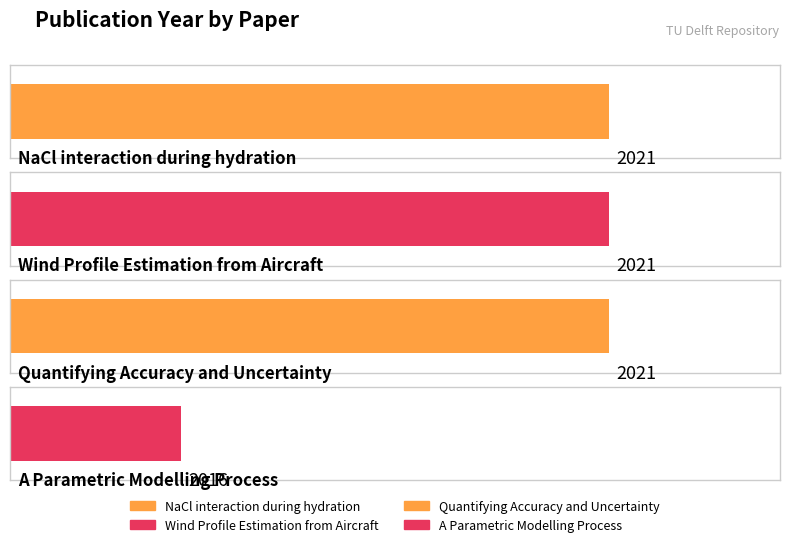

How many values are below 2021?

1